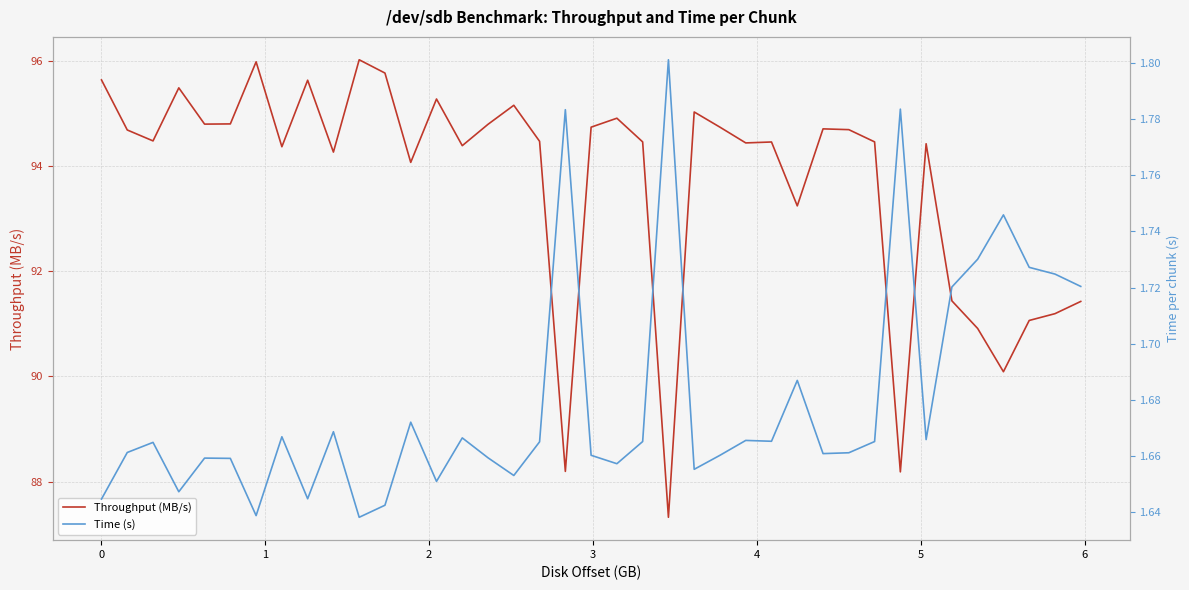

What is the minimum value for Throughput (MB/s)?

87.3